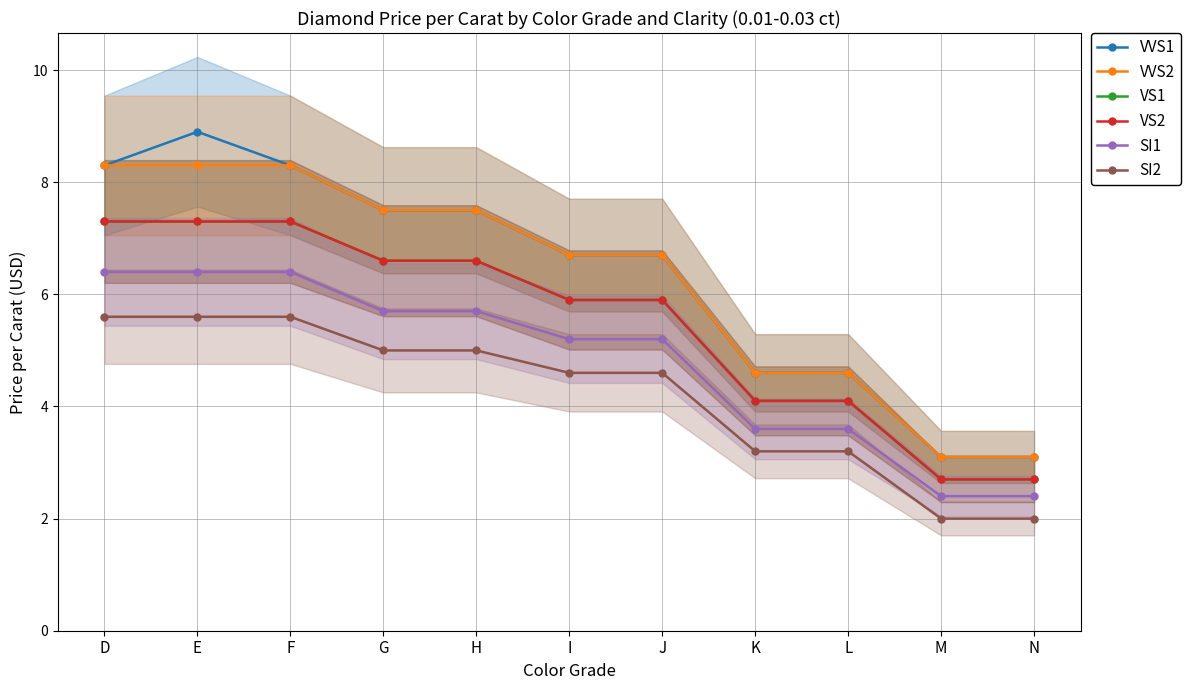

How many values in the VVS2 series are below 6?

4